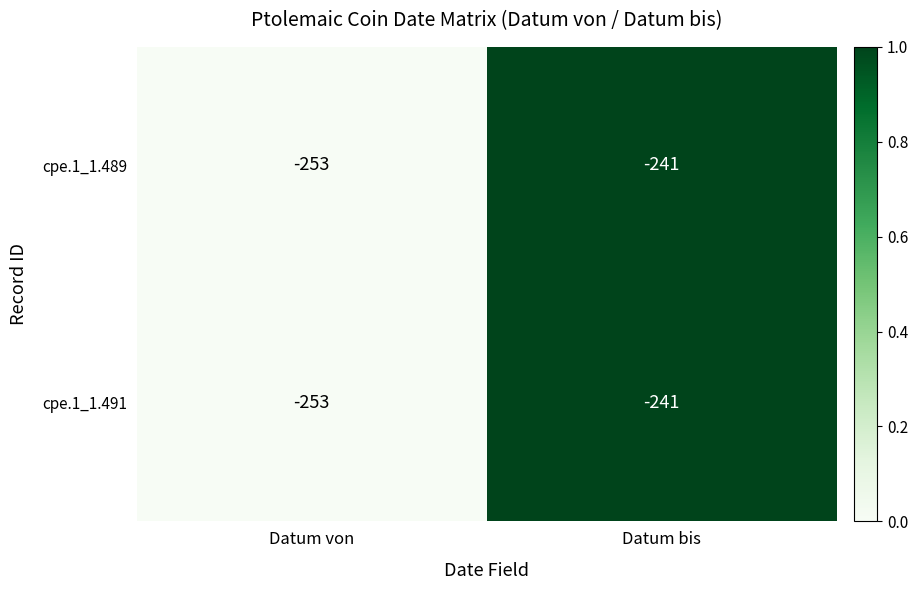

What is the minimum value shown in the chart?

-253